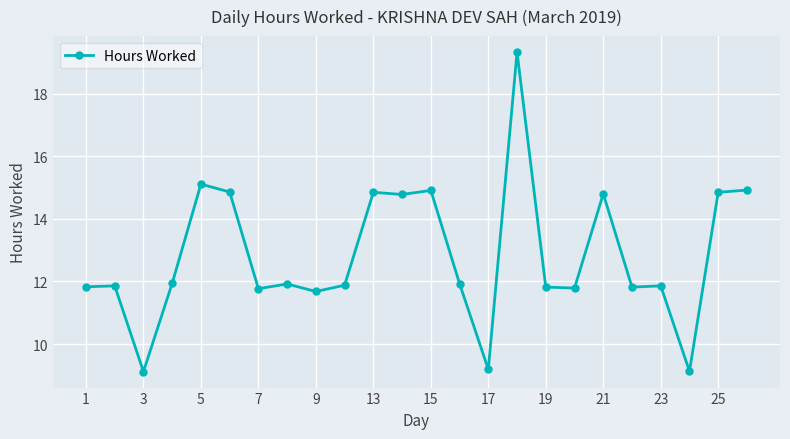

What is the difference between the second highest and minimum values?

6.0